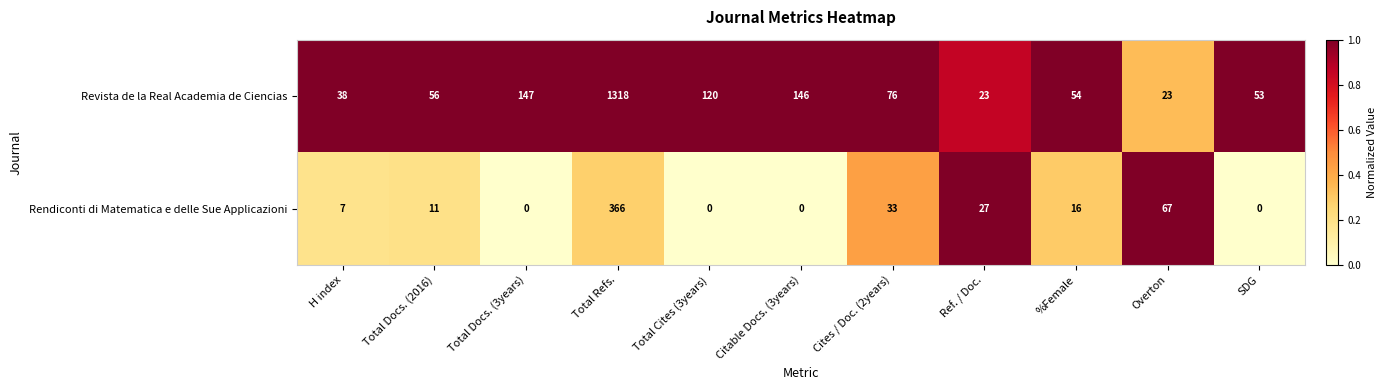

The value of Rendiconti di Matematica e delle Sue Applicazioni at Ref. / Doc. is 27. True or false?

True